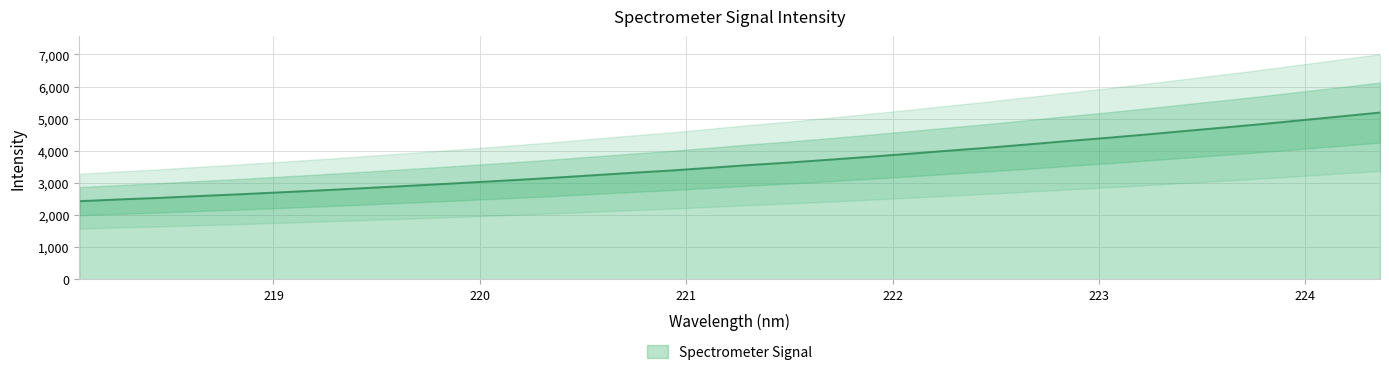

What is the ratio of the value at 222.4538 to the value at 221.1174?

1.2